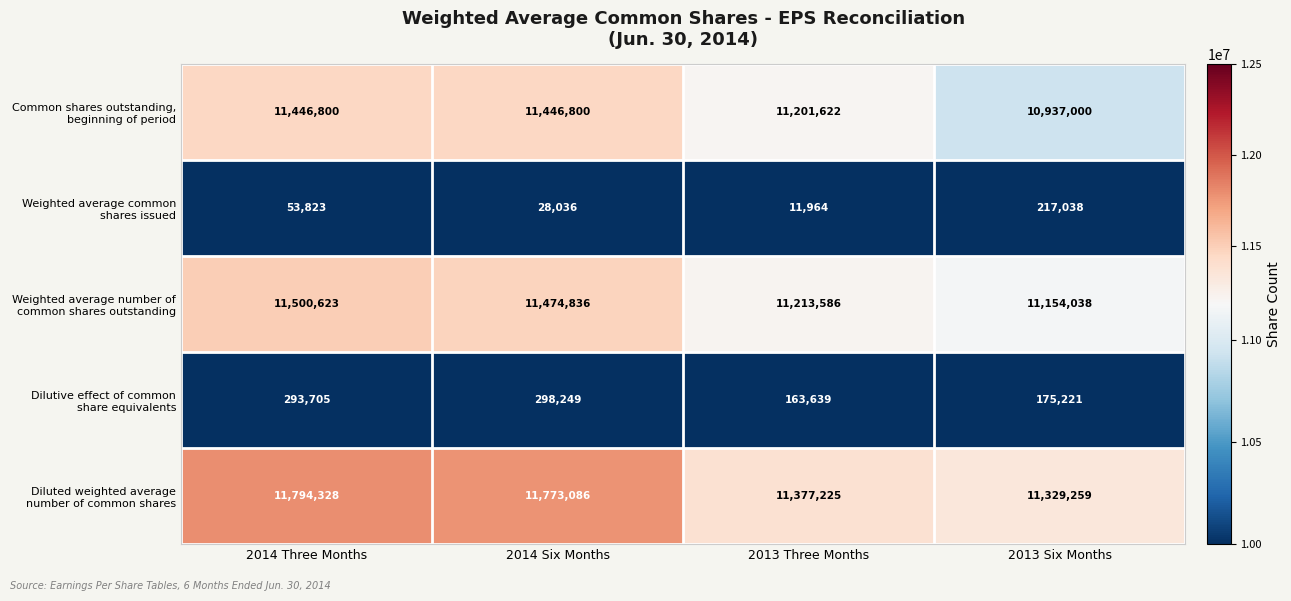

What is the smallest value displayed?

11964